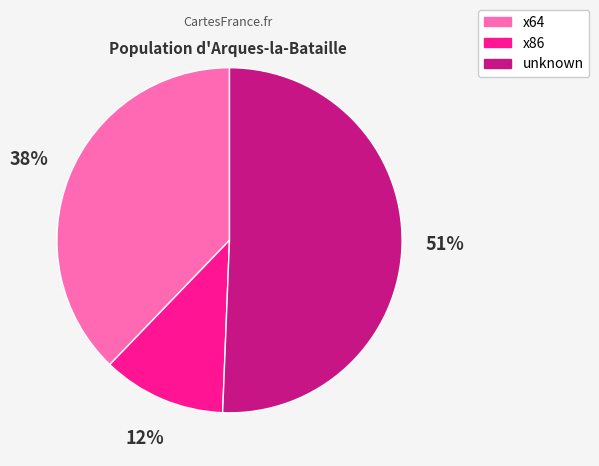

Does any single category account for the majority?

Yes